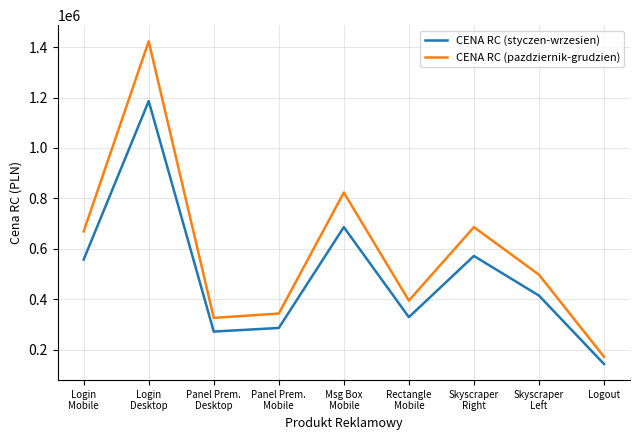

At how many categories does at least one series exceed 591127?

4